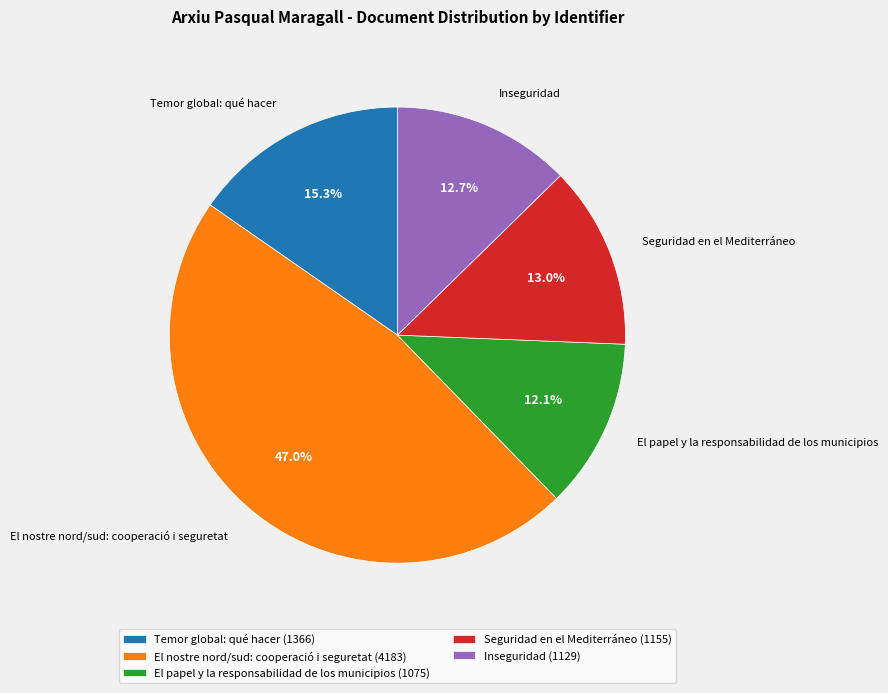

To the nearest percent, what is the average slice percentage?

20%